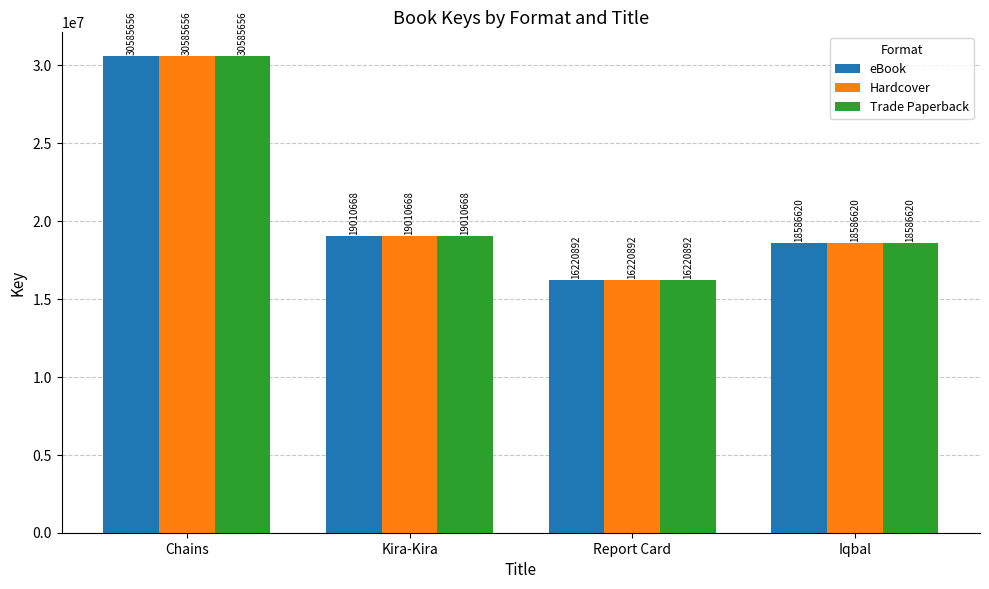

Count the number of data series in this chart.

3